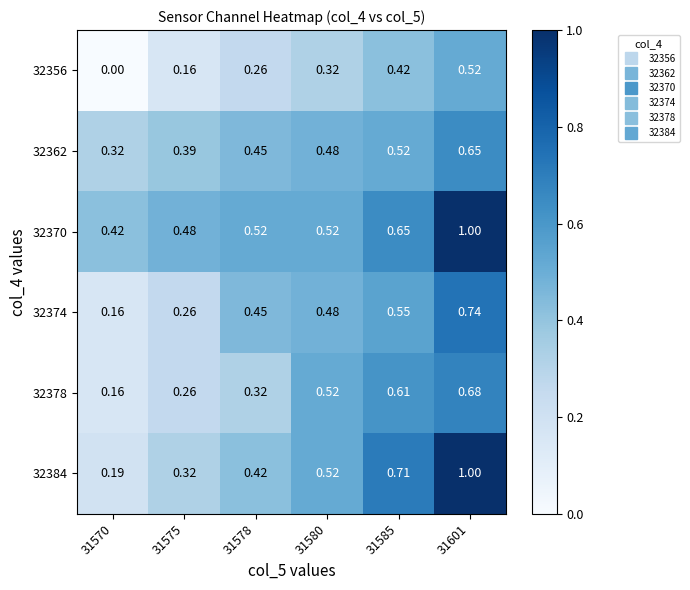

Is the value of 32374 at 31601 greater than the value of 32384 at 31585?

Yes